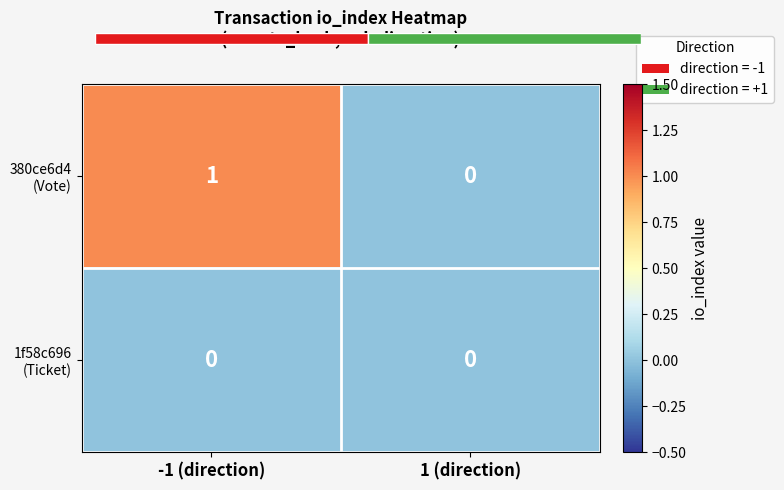

Rank the categories by 380ce6d4 (Vote) value from lowest to highest.

1 (direction), -1 (direction)